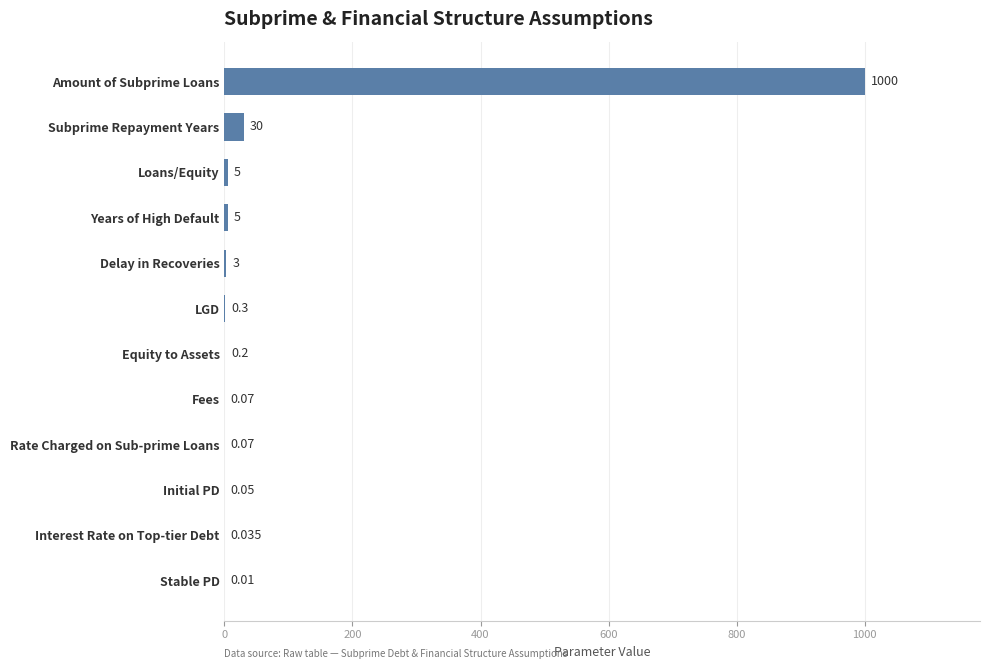

Are the bars horizontal?

Yes